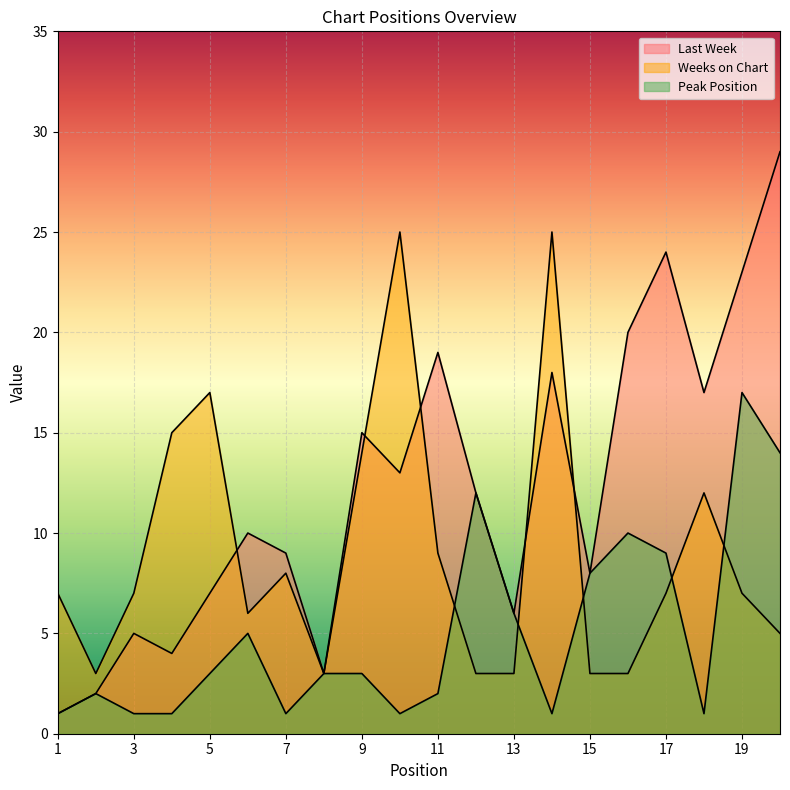

How many lines are shown in the chart?

3